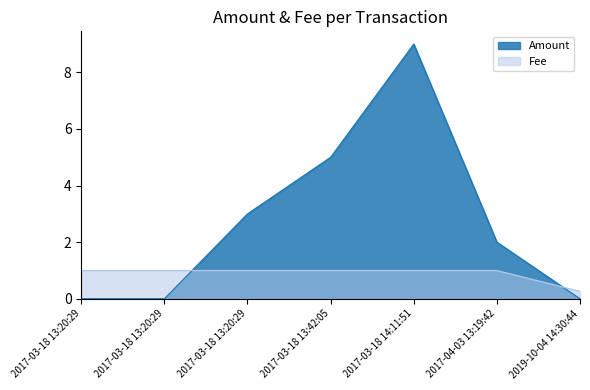

What is the label of the 5th point from the left?

2017-03-18 14:11:51